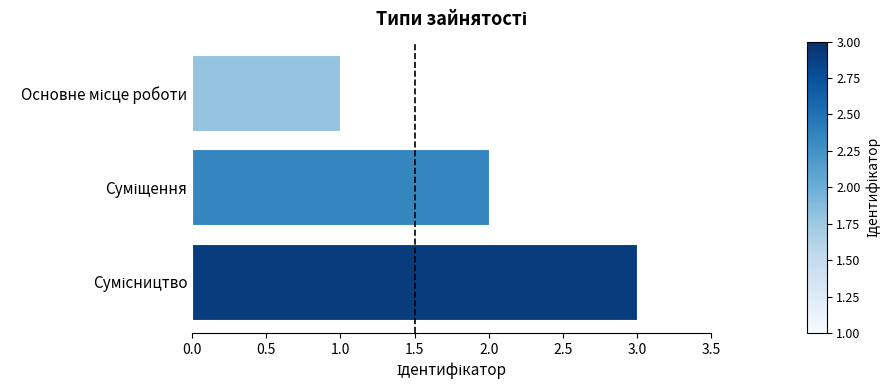

What is the greatest value displayed?

3